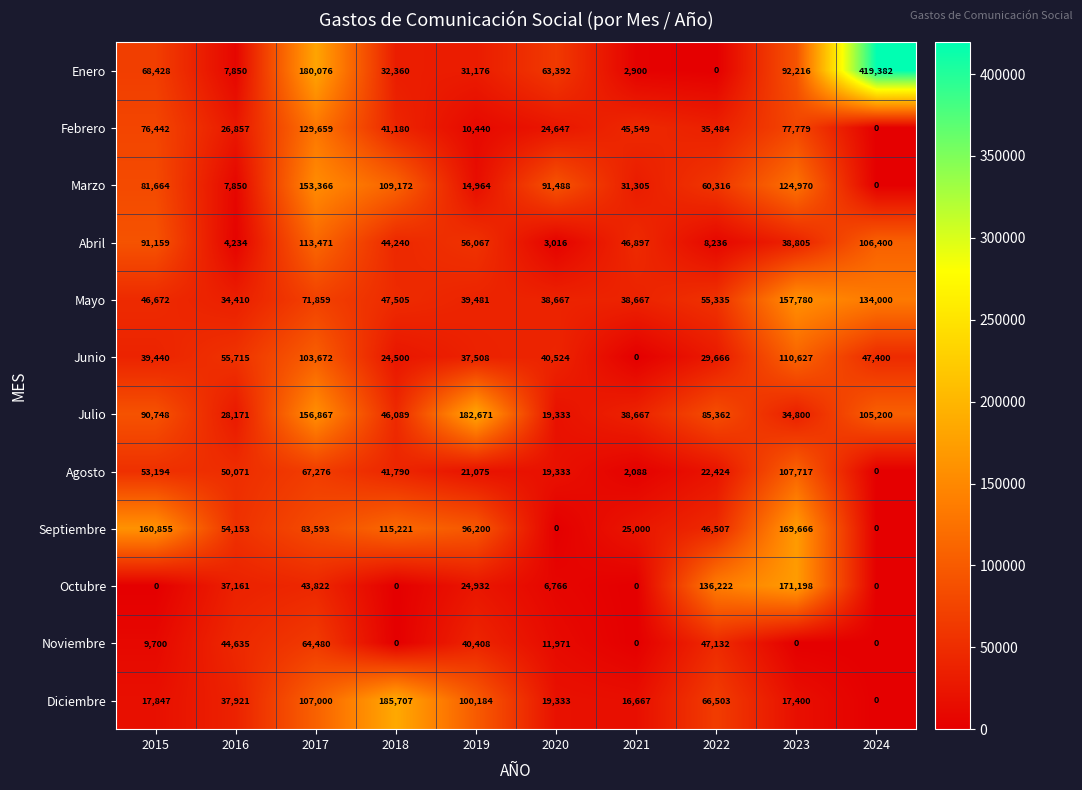

Rank the series at 2022 from highest to lowest value.

Octubre, Julio, Diciembre, Marzo, Mayo, Noviembre, Septiembre, Febrero, Junio, Agosto, Abril, Enero